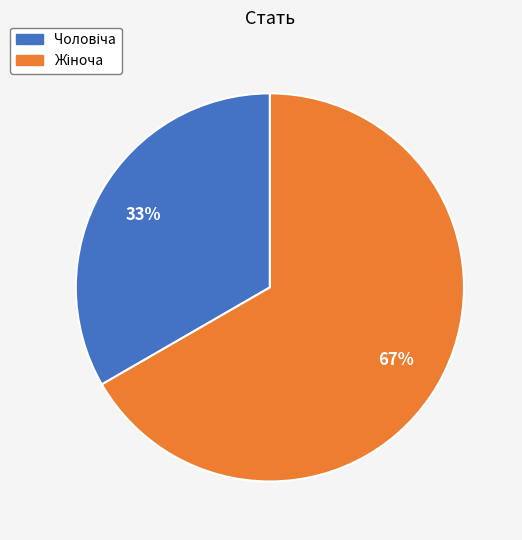

To the nearest percent, what is the average slice percentage?

50%